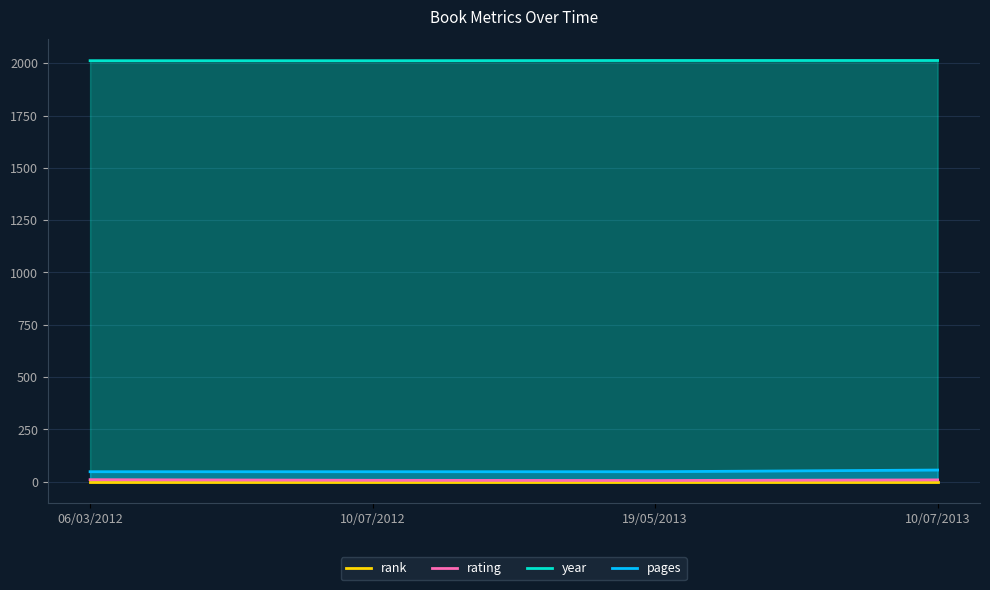

Where is rating nearest to the value 8?

10/07/2012